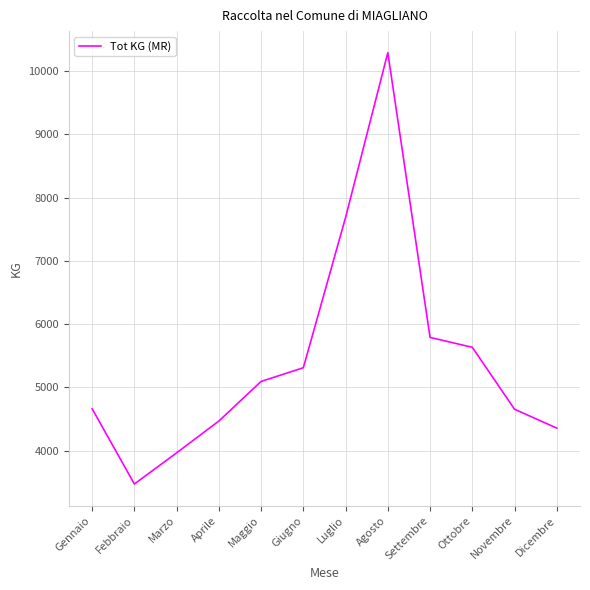

How many lines are shown in the chart?

1